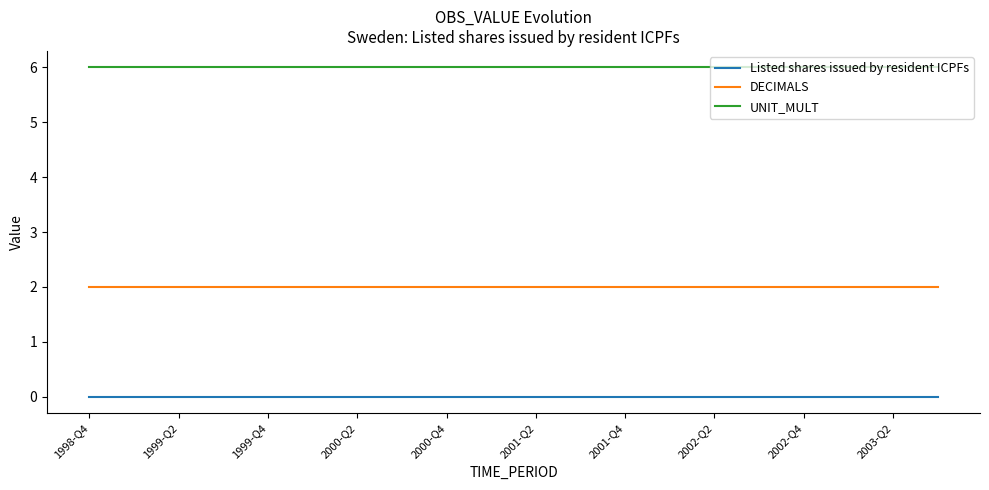

True or false: Listed shares issued by resident ICPFs and DECIMALS intersect in this chart.

False